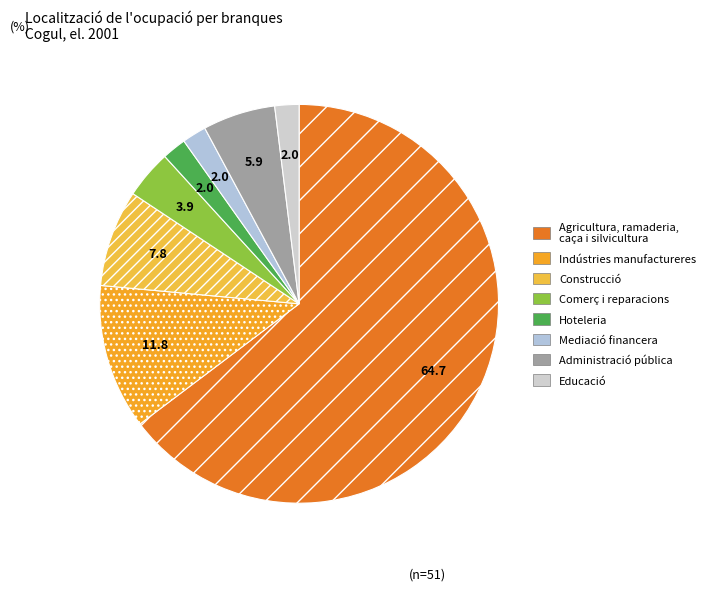

How many segments does this pie chart have?

8